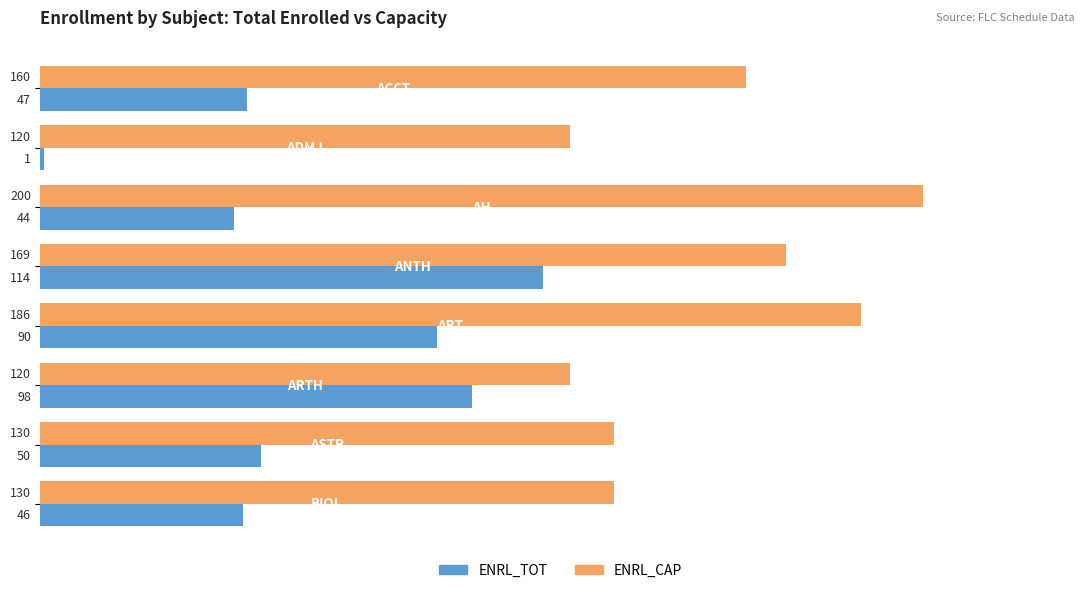

Which series has the widest spread of values?

ENRL_TOT